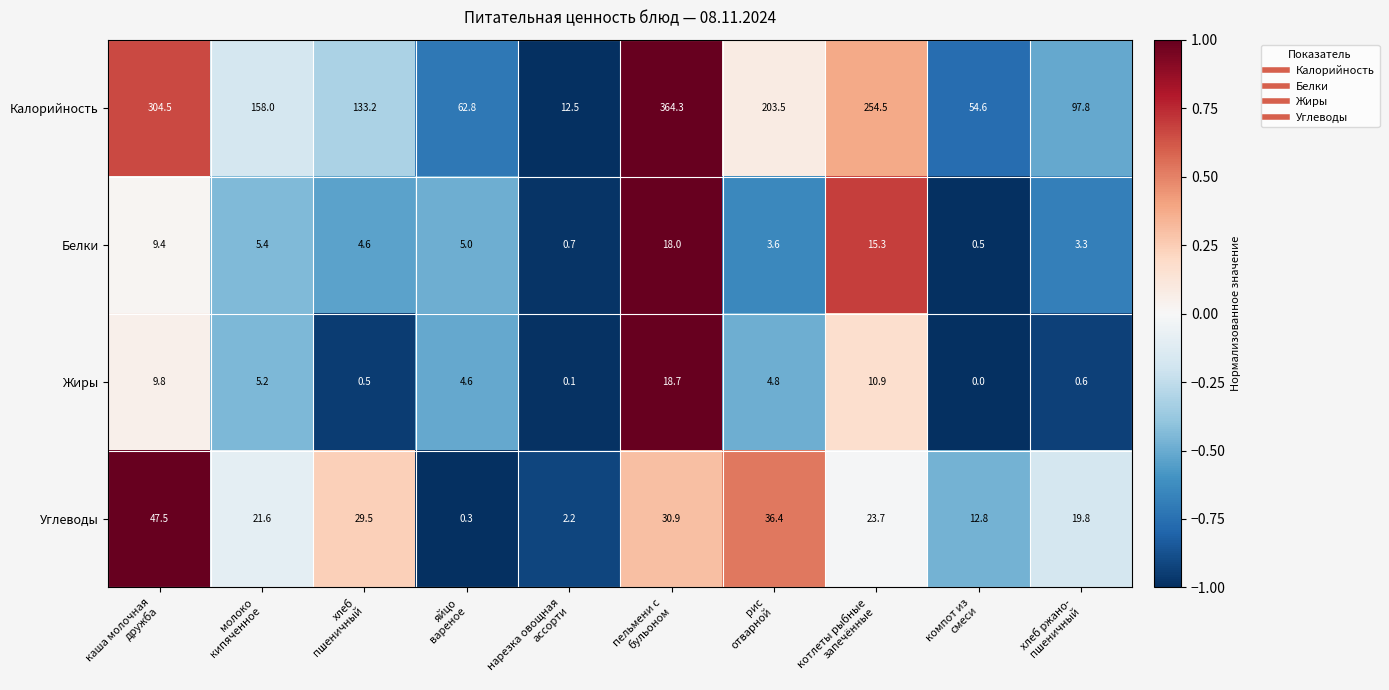

Which series has the largest total across all categories?

Калорийность